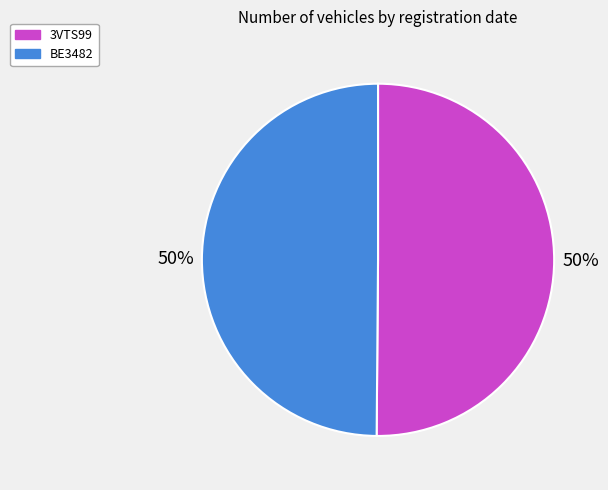

Combined, do 3VTS99 and BE3482 account for over 50%?

Yes